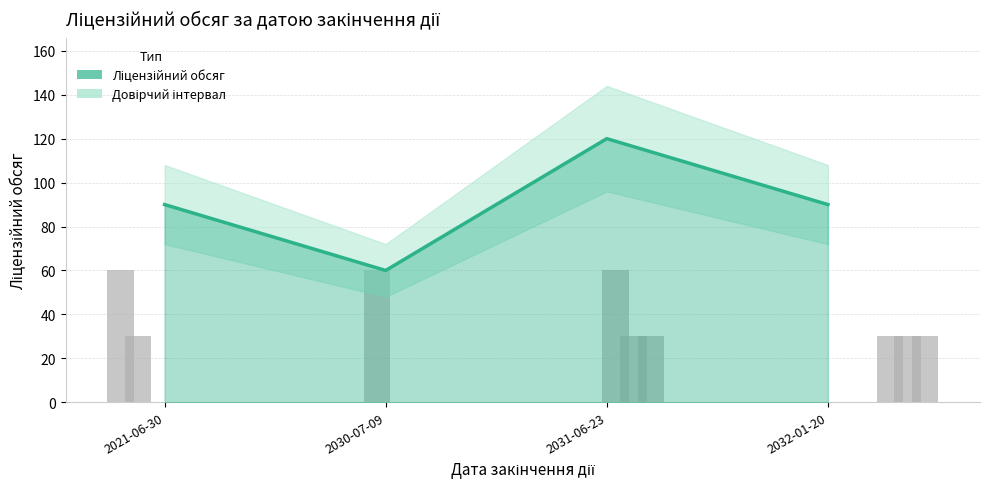

At which label does the data first exceed 90?

2031-06-23